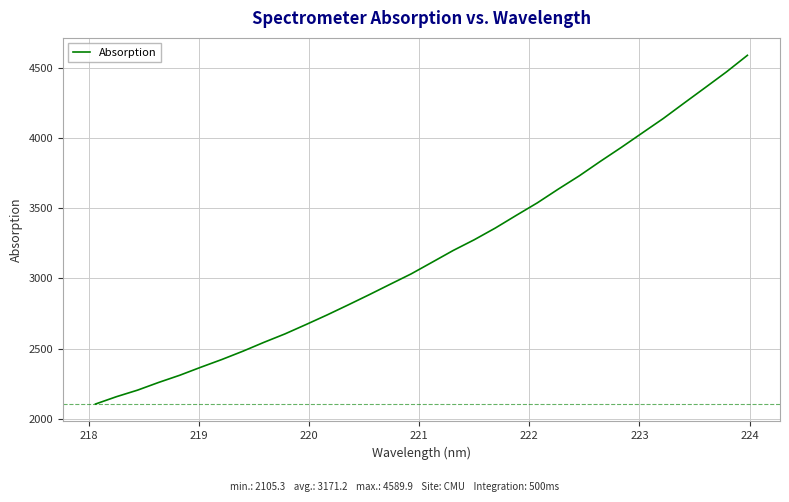

What is the smallest value displayed?

2105.3